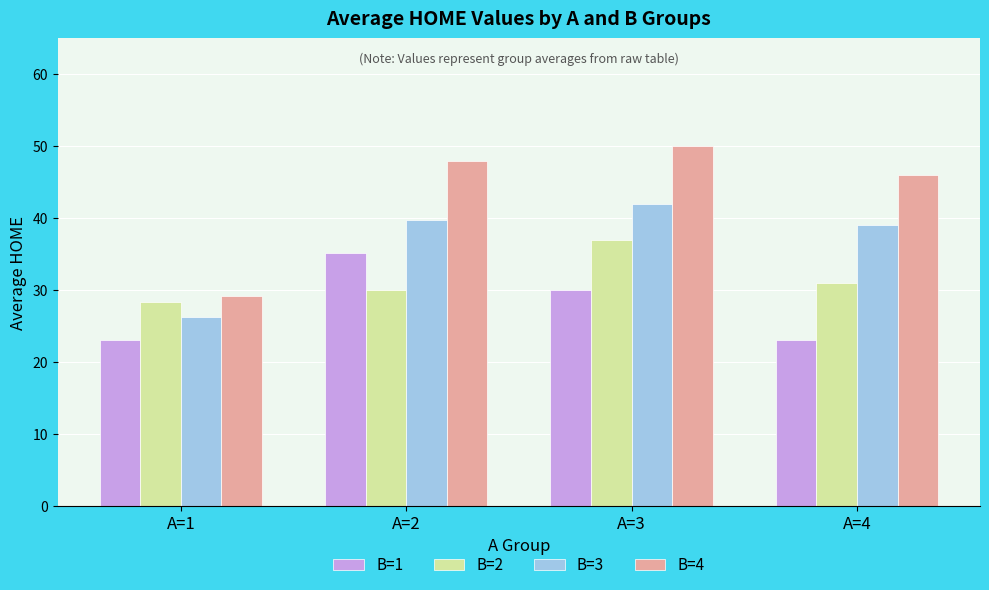

Which series changed the most between A=2 and A=3?

B=2